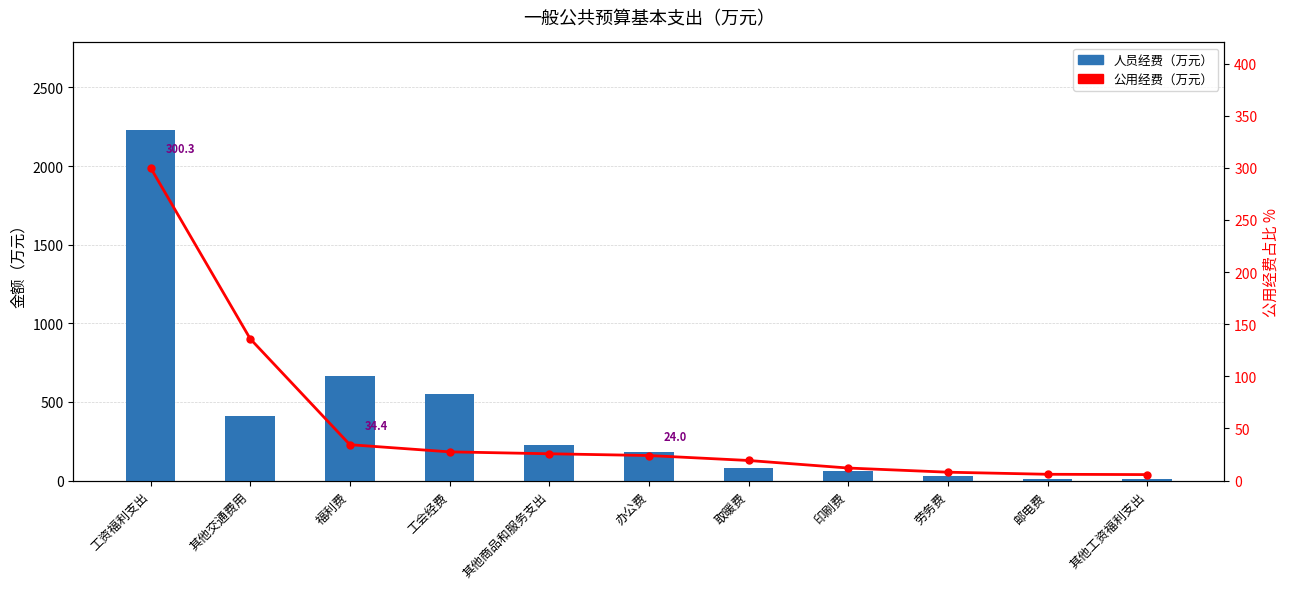

What is the total value across all series at 取暖费?

101.8